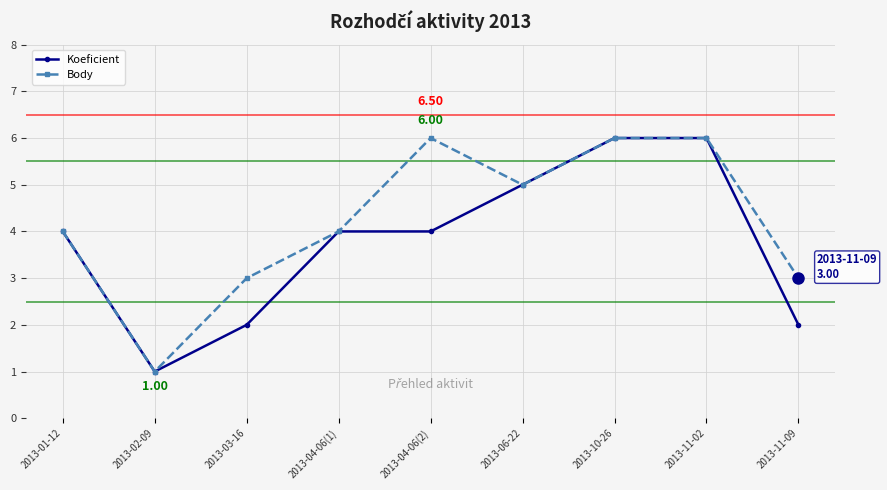

The Koeficient series shows 3 at 2013-11-02. True or false?

False